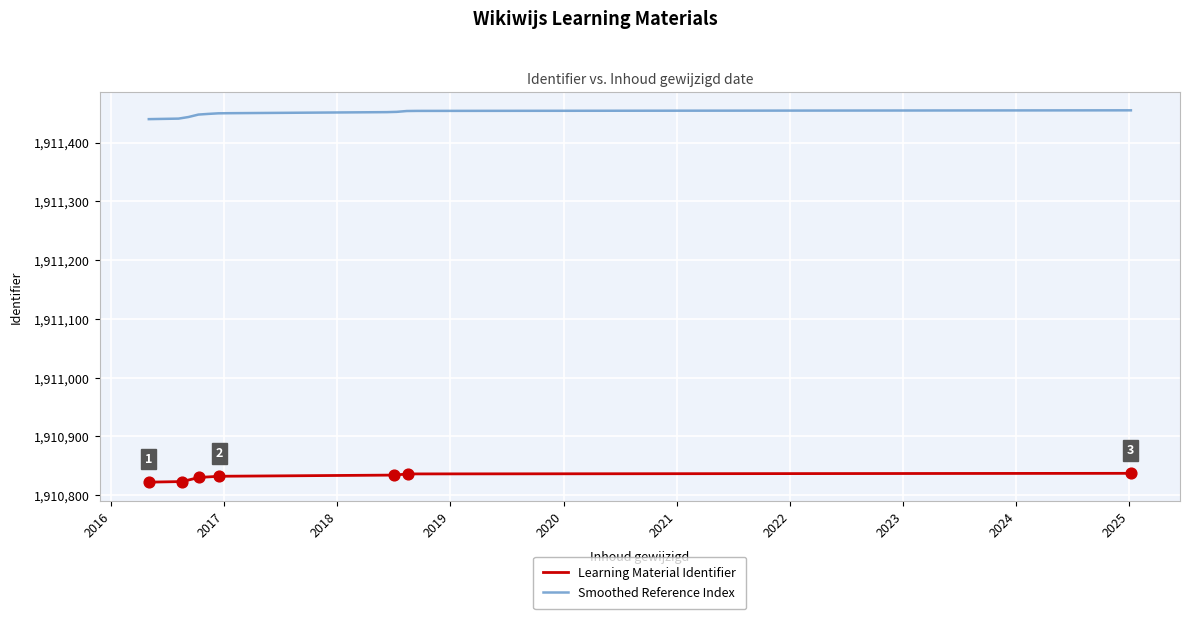

Between 2018-07-03 and 2016-08-18, which is larger?

2018-07-03